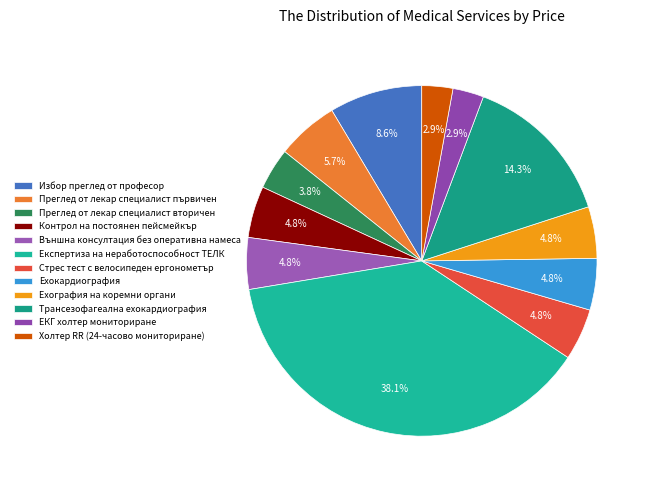

How many segments does this pie chart have?

12